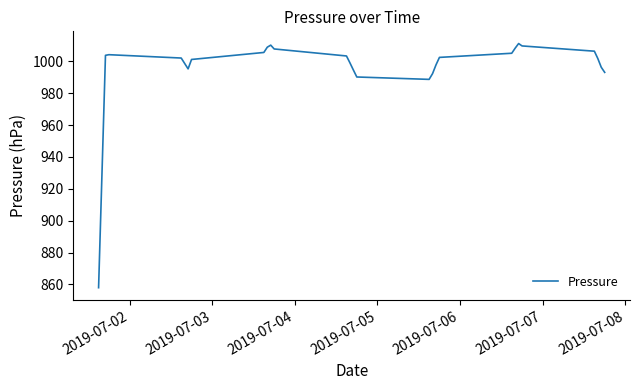

What is the smallest value displayed?

857.9